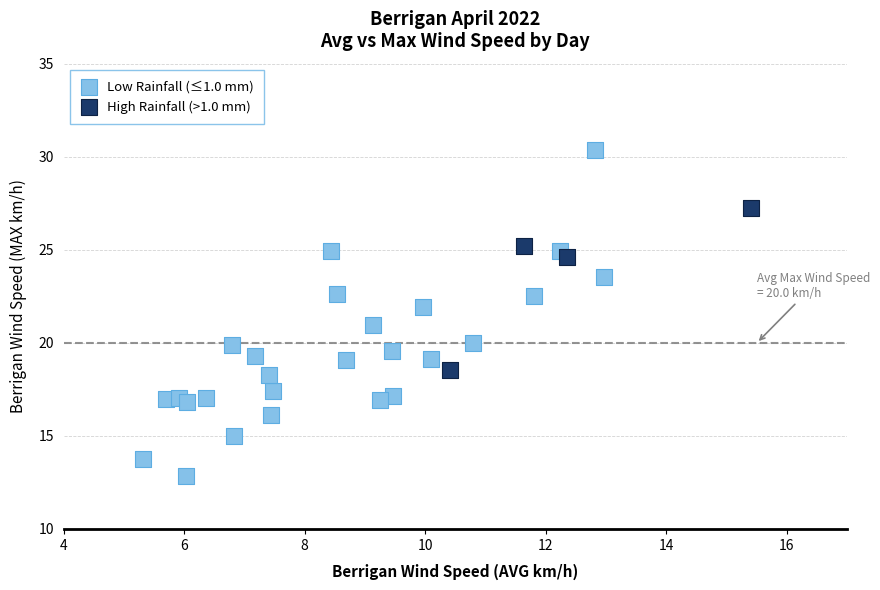

Which series contains the highest Y value?

Low Rainfall (≤1.0 mm)